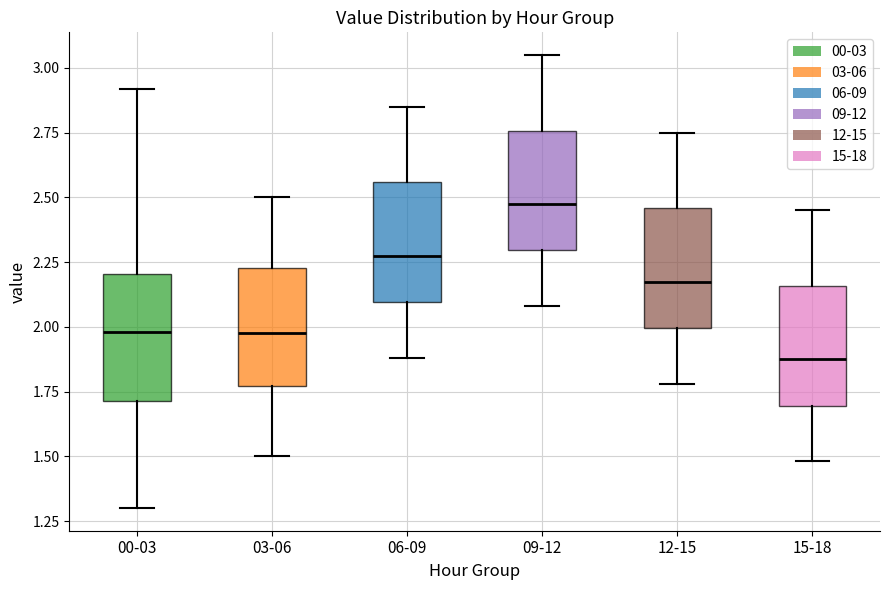

Where is the upper edge of the box for 12-15 on the y-axis? The values are not printed on the chart, so give them approximately, as read against the axis.

2.45